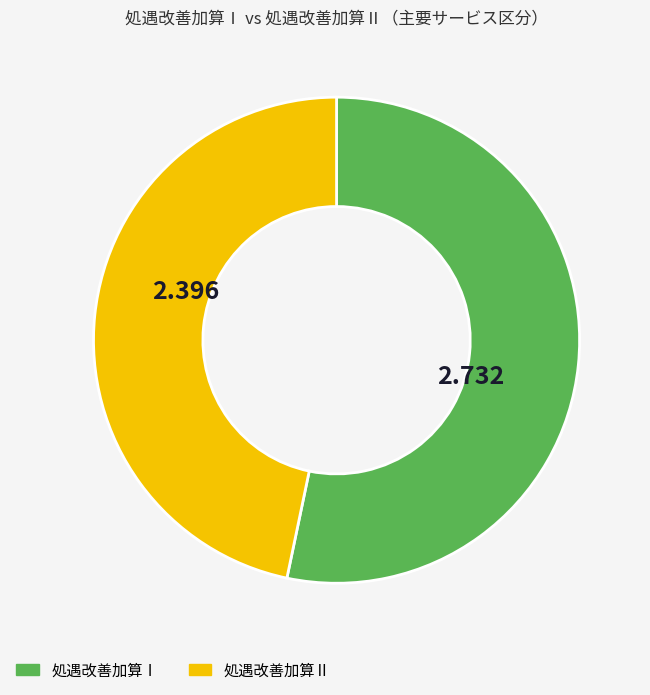

Which slice is the smallest?

処遇改善加算Ⅱ